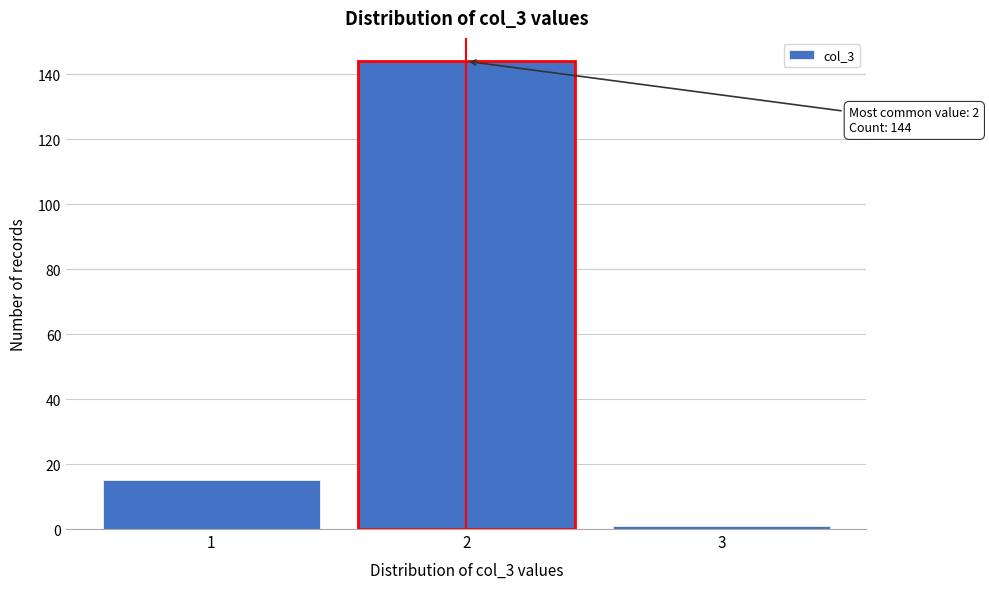

Reading right to left, transcribe all the data shown in this chart.

3=1	2=144	1=15